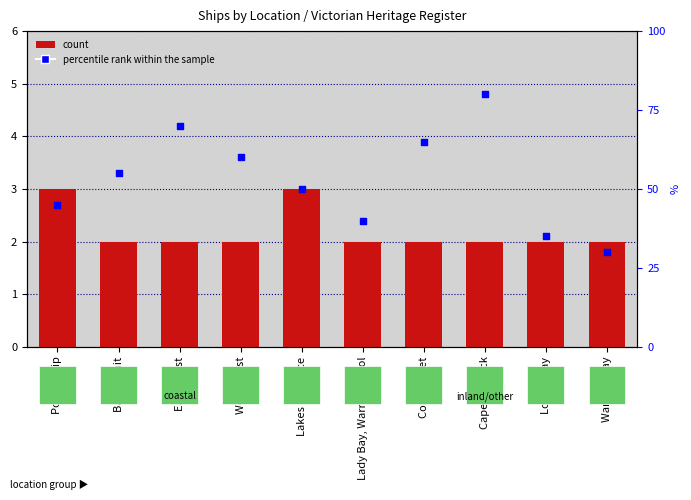

At which category is the sum across all series the highest?

Cape Schanck